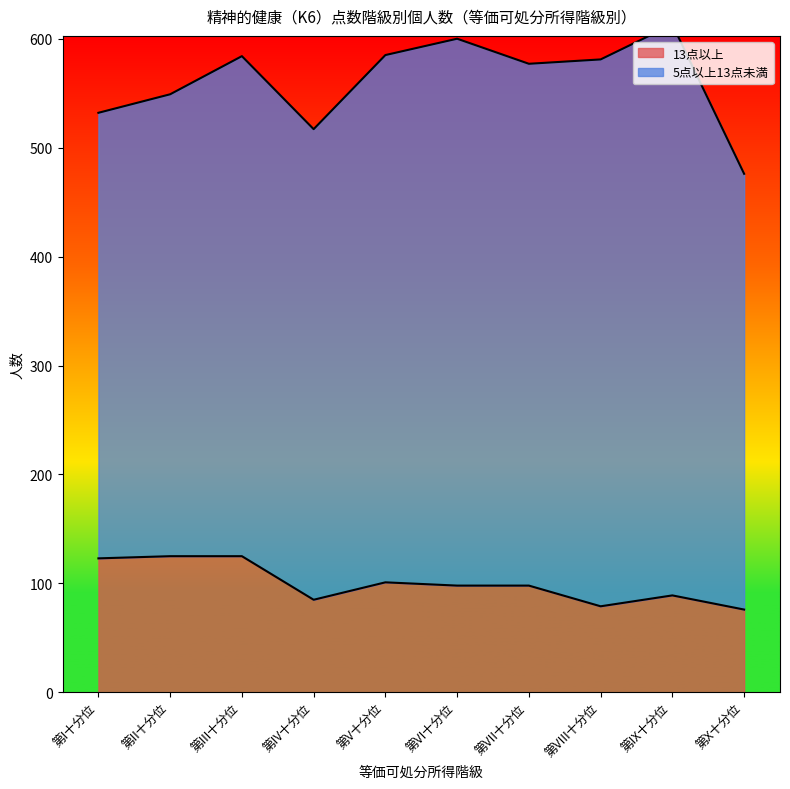

Reading left to right, what are all the values shown in this chart?

123	125	125	85	101	98	98	79	89	76